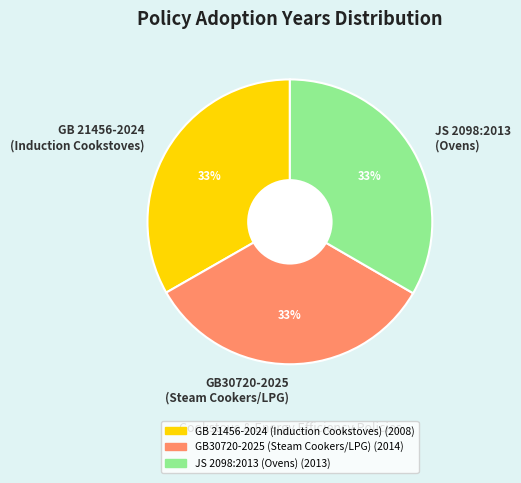

Is GB 21456-2024 (Induction Cookstoves) the majority of the pie?

No